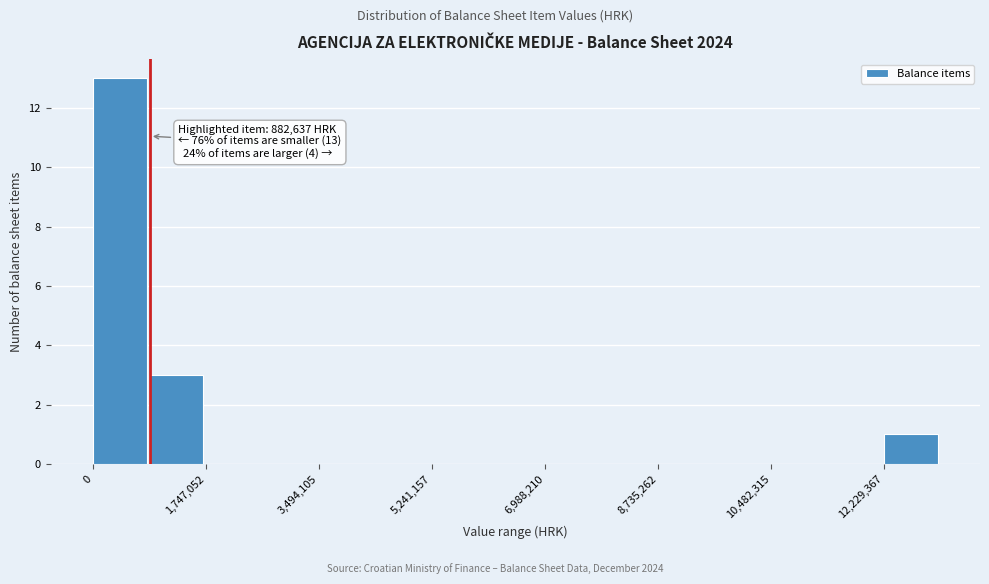

Which range on the x-axis has the tallest bar?

0 to 800000